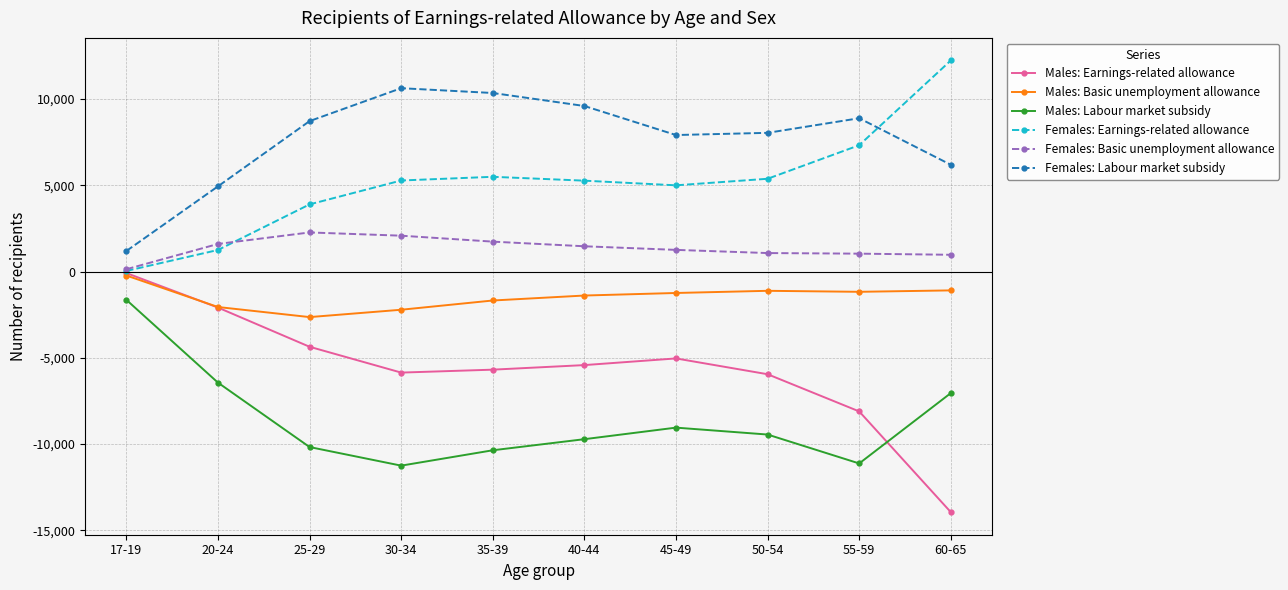

List the series in order of their overall mean, lowest first.

Males: Labour market subsidy, Males: Earnings-related allowance, Males: Basic unemployment allowance, Females: Basic unemployment allowance, Females: Earnings-related allowance, Females: Labour market subsidy